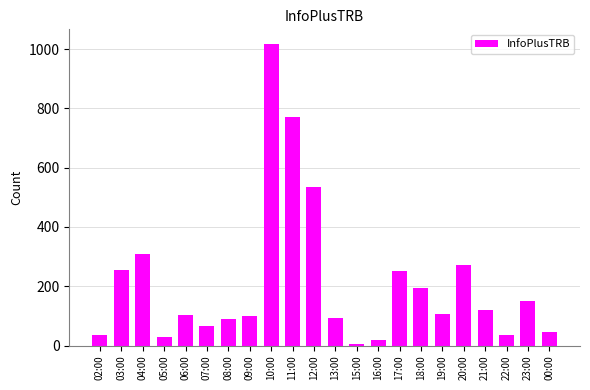

What is the difference between the maximum and minimum values?

1012